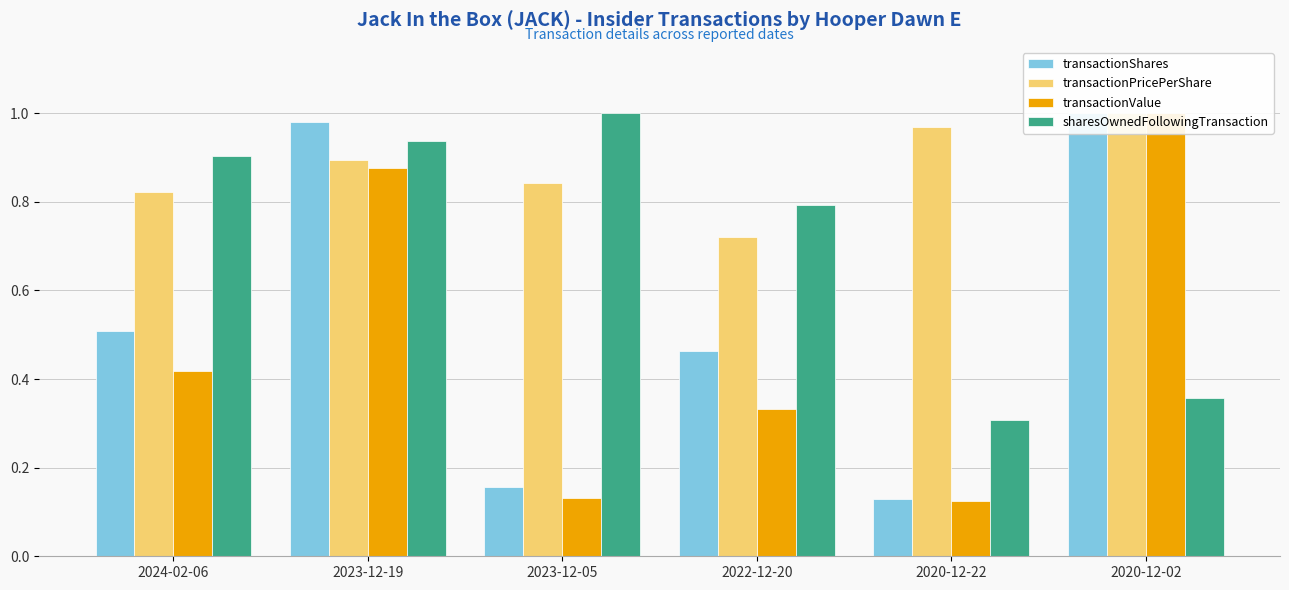

List the labels in order of transactionValue value, largest first.

2020-12-02, 2023-12-19, 2024-02-06, 2022-12-20, 2023-12-05, 2020-12-22